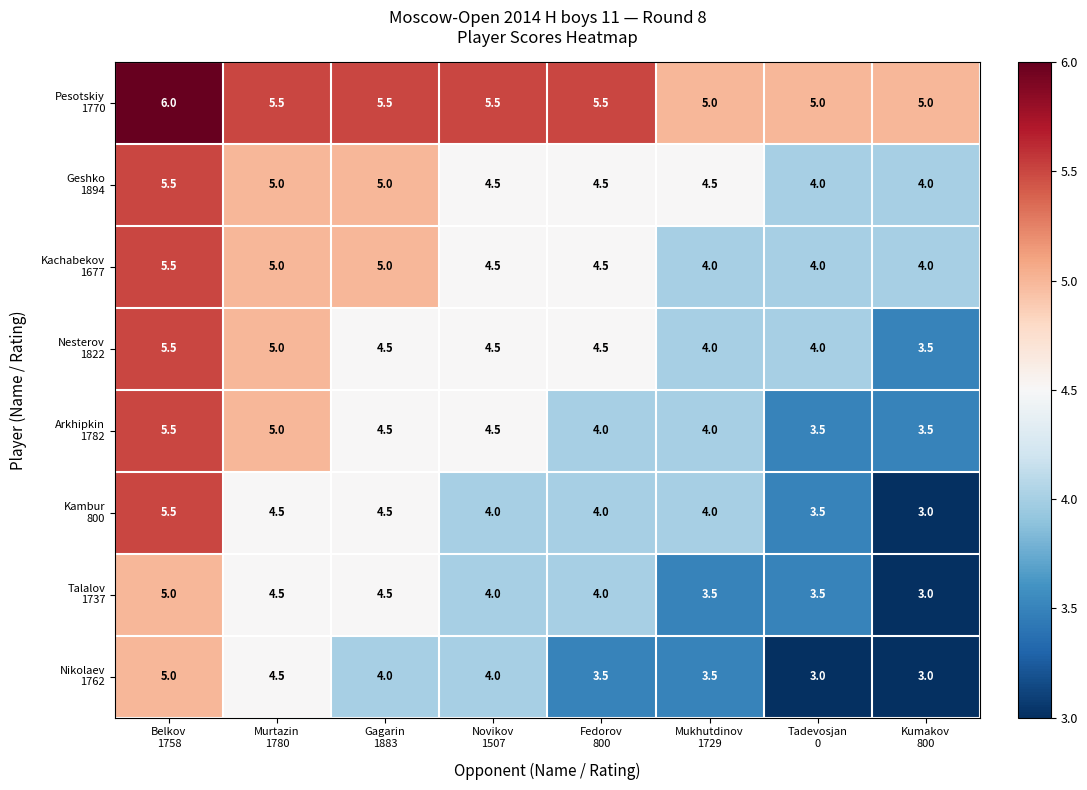

At how many categories does at least one series exceed 4?

8